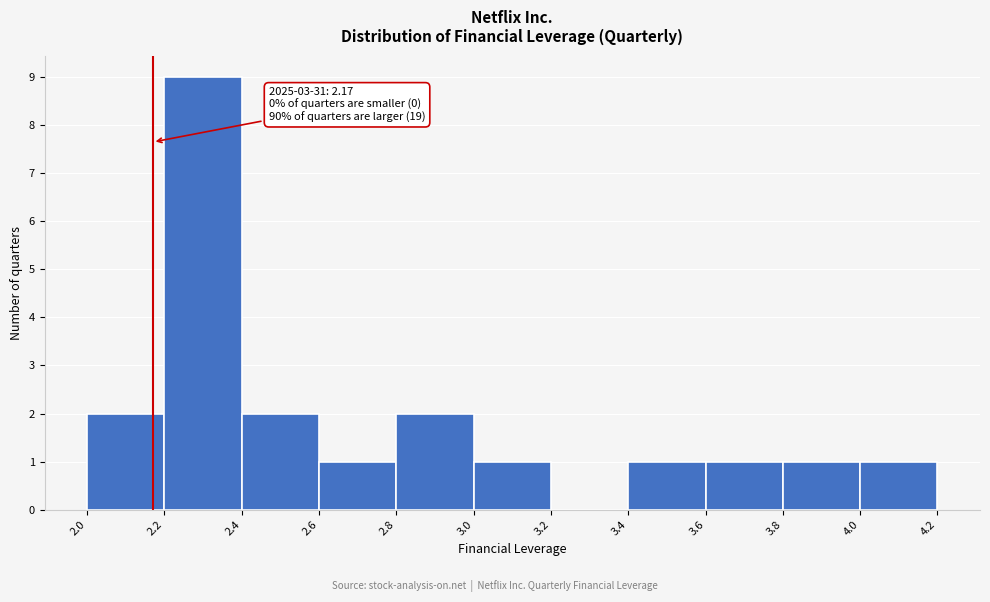

Which range on the x-axis has the tallest bar?

2.2 to 2.4